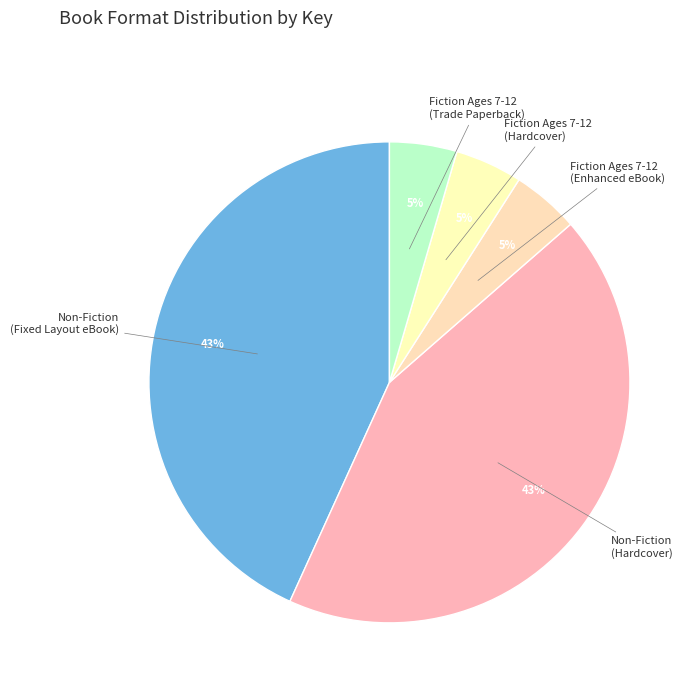

Combined, do Fiction Ages 7-12 (Trade Paperback) and Fiction Ages 7-12 (Hardcover) account for over 50%?

No